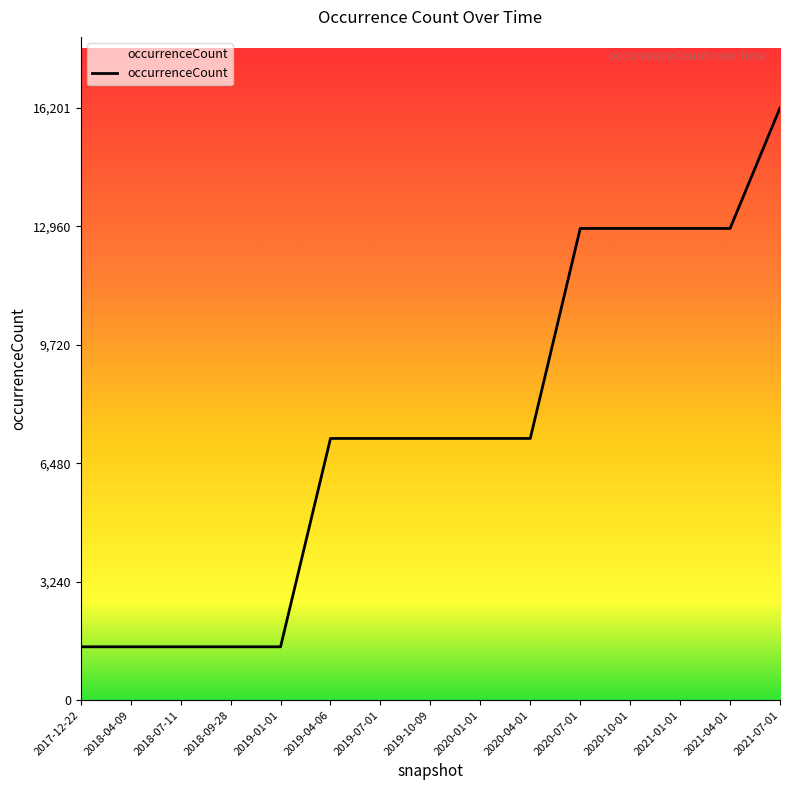

What is the greatest value displayed?

16201